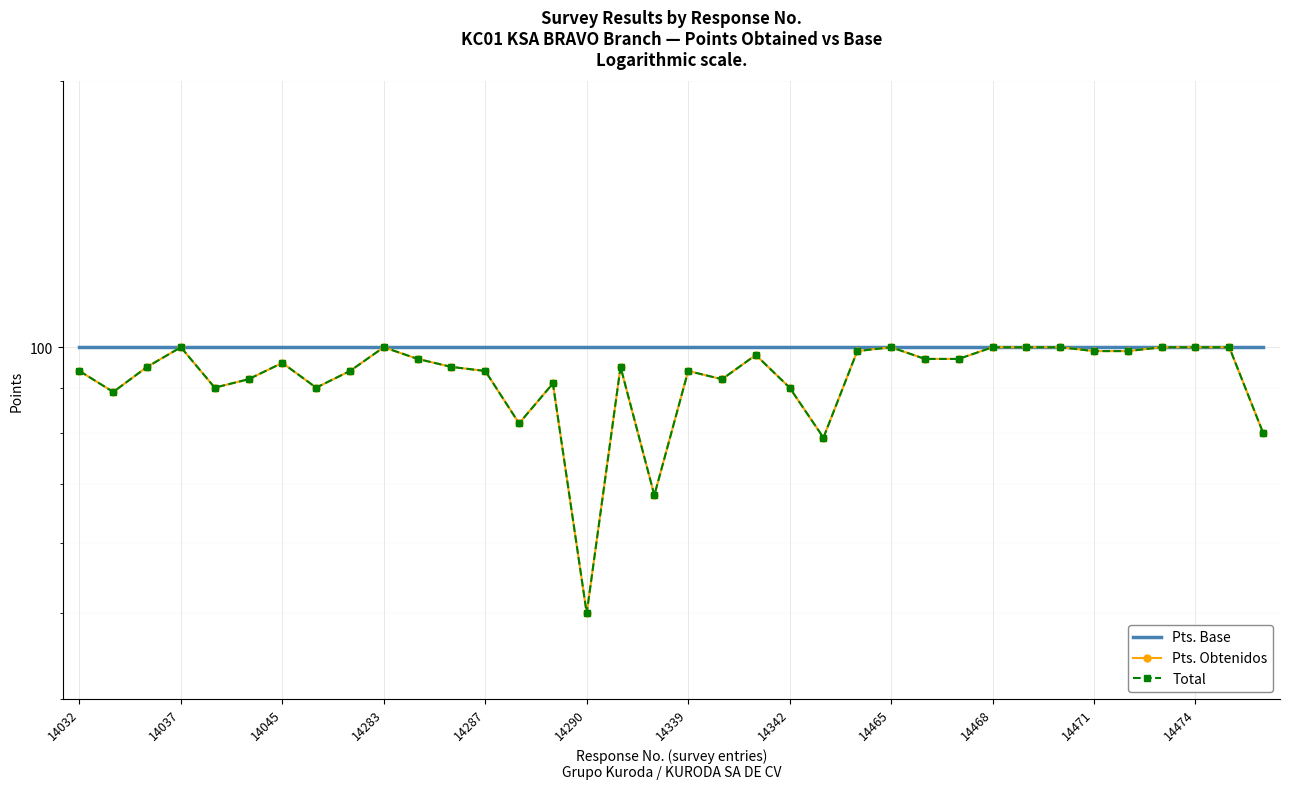

Is it true that Total equals 100 at 14474?

True